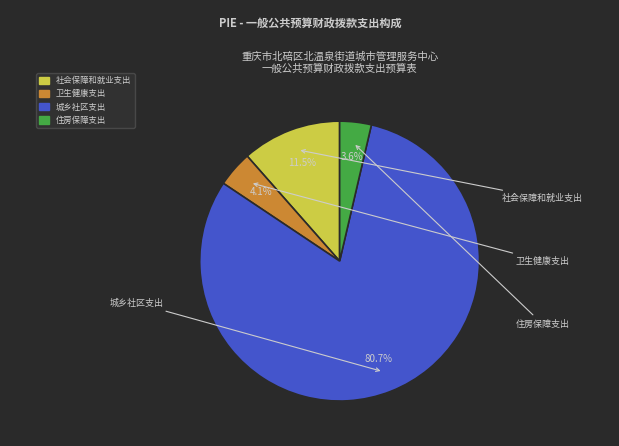

The 住房保障支出 slice represents 4% of the pie. True or false?

True